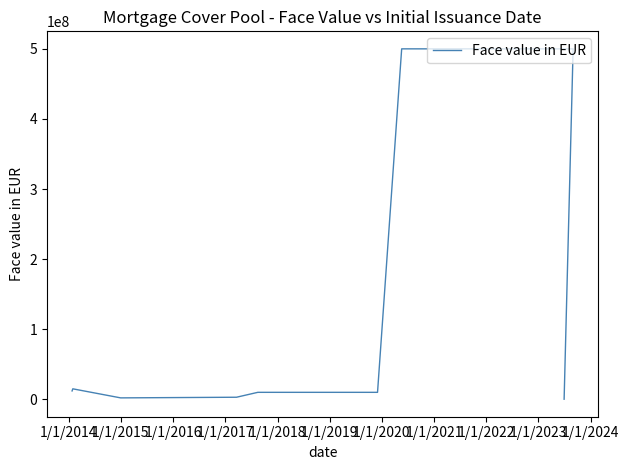

The chart shows a value of 13644649.2 at 1/1/2019. True or false?

False